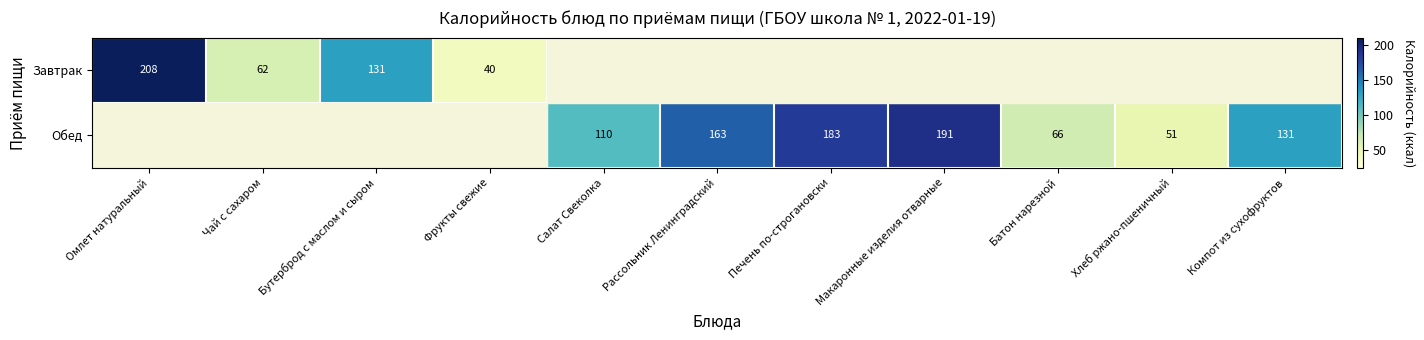

At which category does the chart reach its peak across all series?

Омлет натуральный